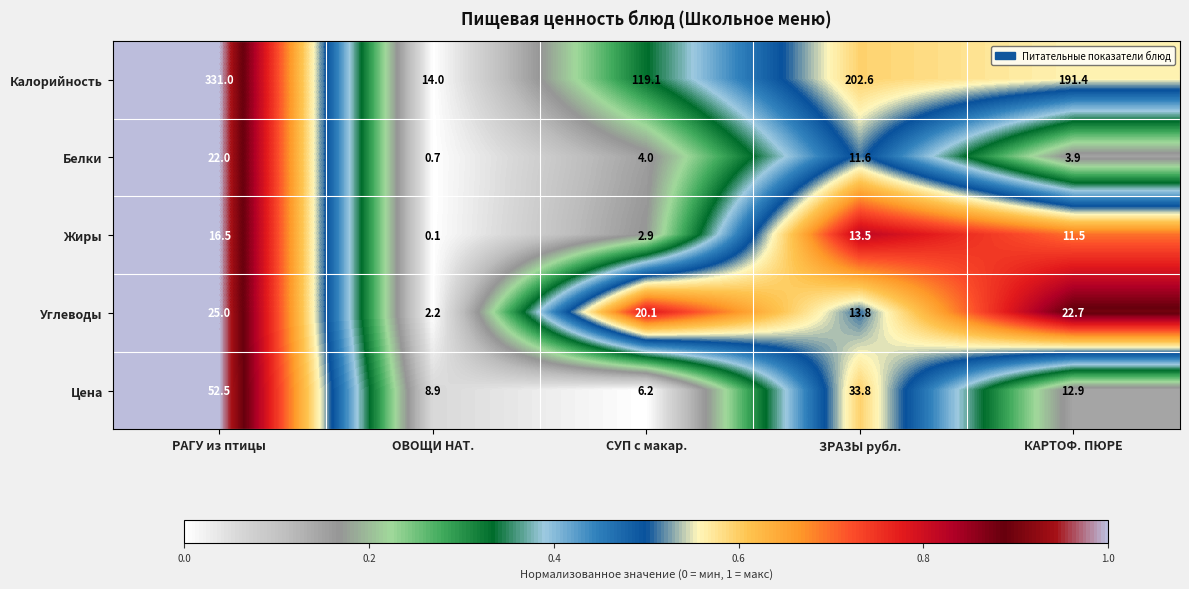

At which label does Цена first exceed 12?

РАГУ из птицы